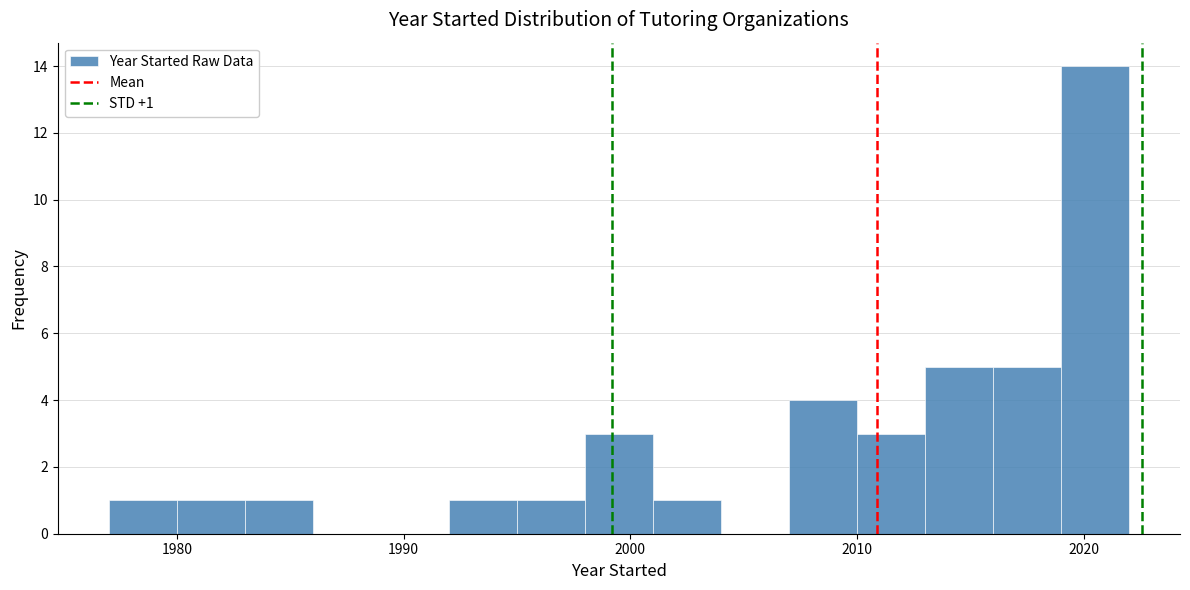

Around what value on the x-axis is the tallest bar? Give the approximate position of its centre, as read against the axis.

2021